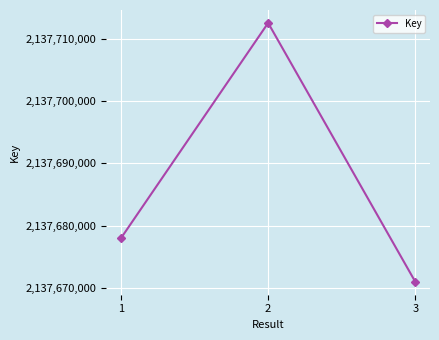

The value at 3 is 2137670982. True or false?

True